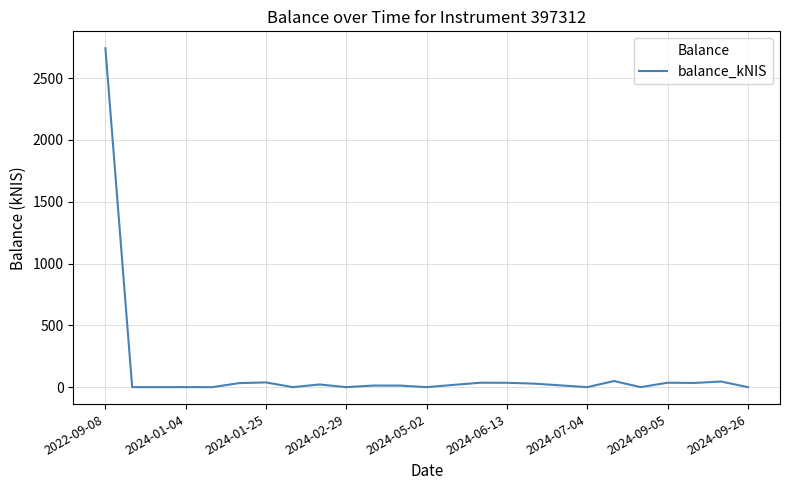

What is the maximum value shown in the chart?

2742.2